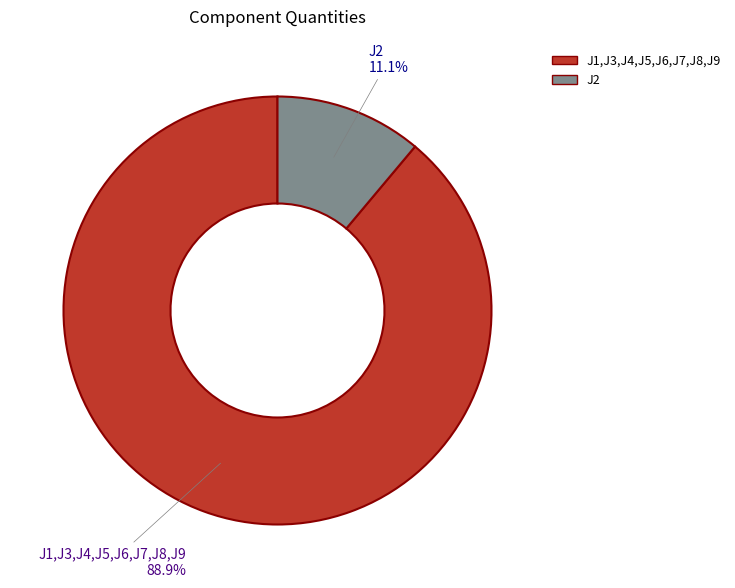

To the nearest percent, what is the difference between the largest and smallest slice percentages?

78%